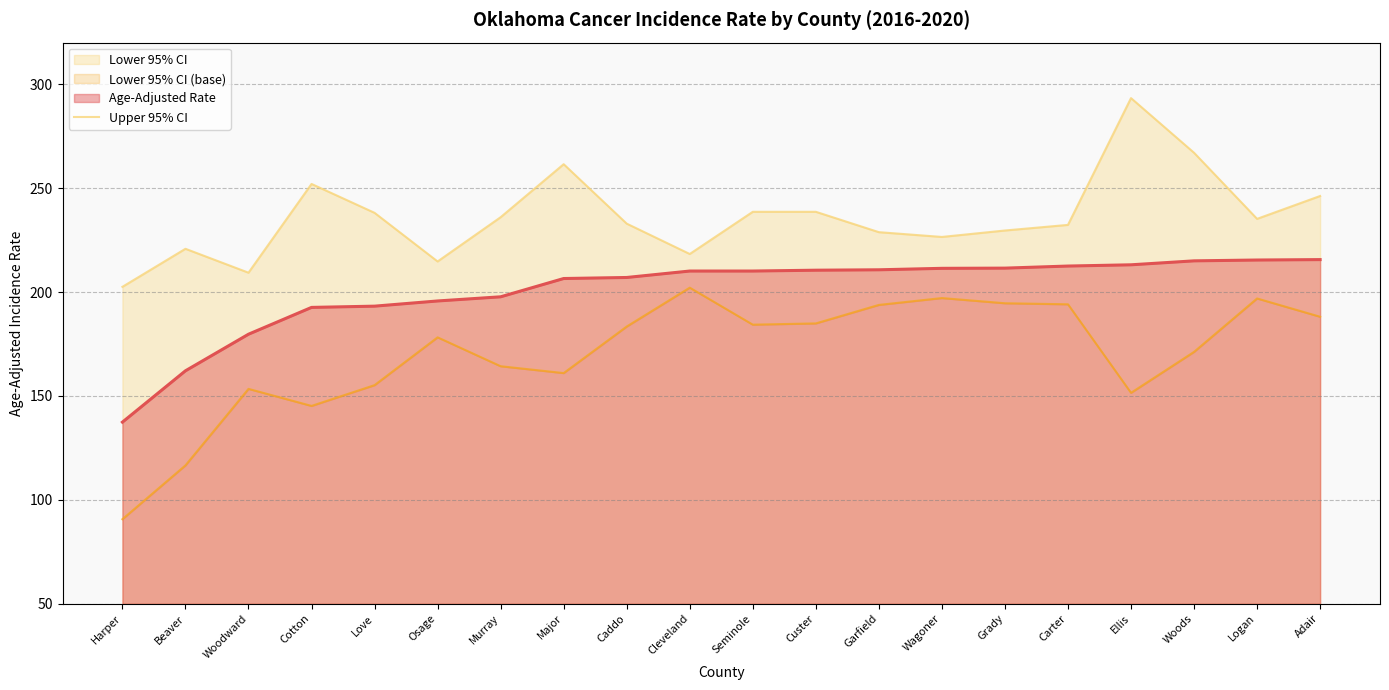

Which series has the largest range (max minus min)?

Lower 95% CI